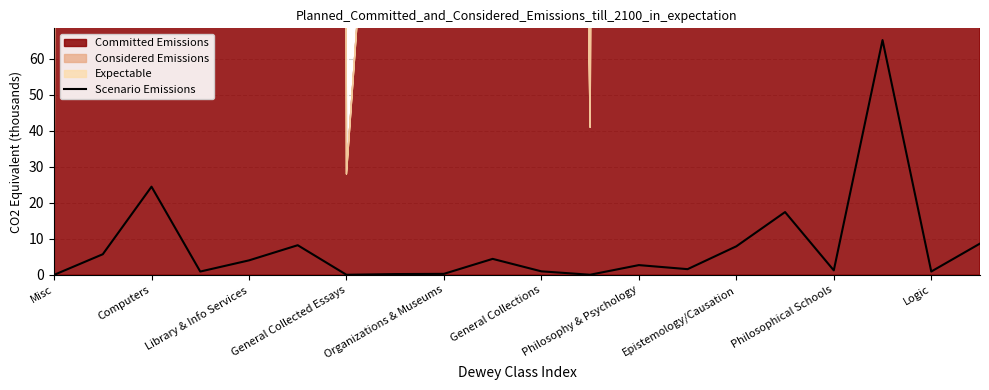

Read the value at Logic.

0.9